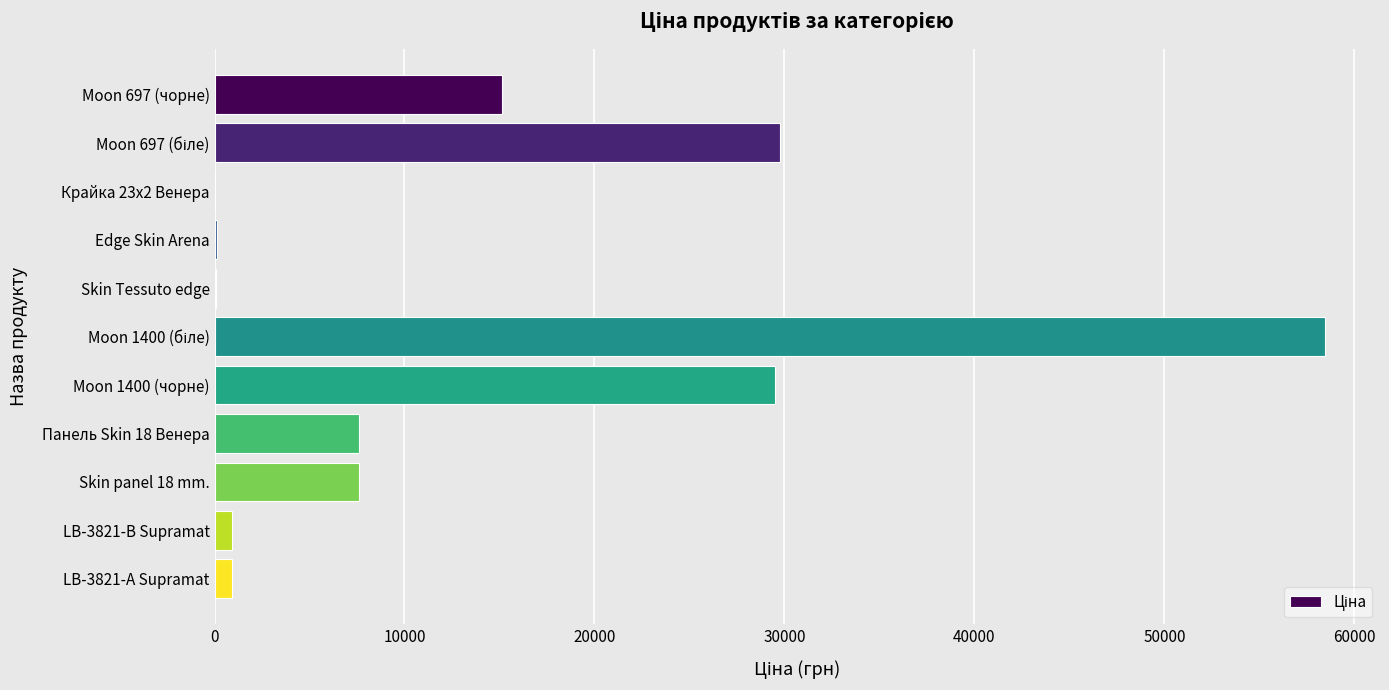

Is it true that the value at Moon 697 (чорне) is 23452.8?

False